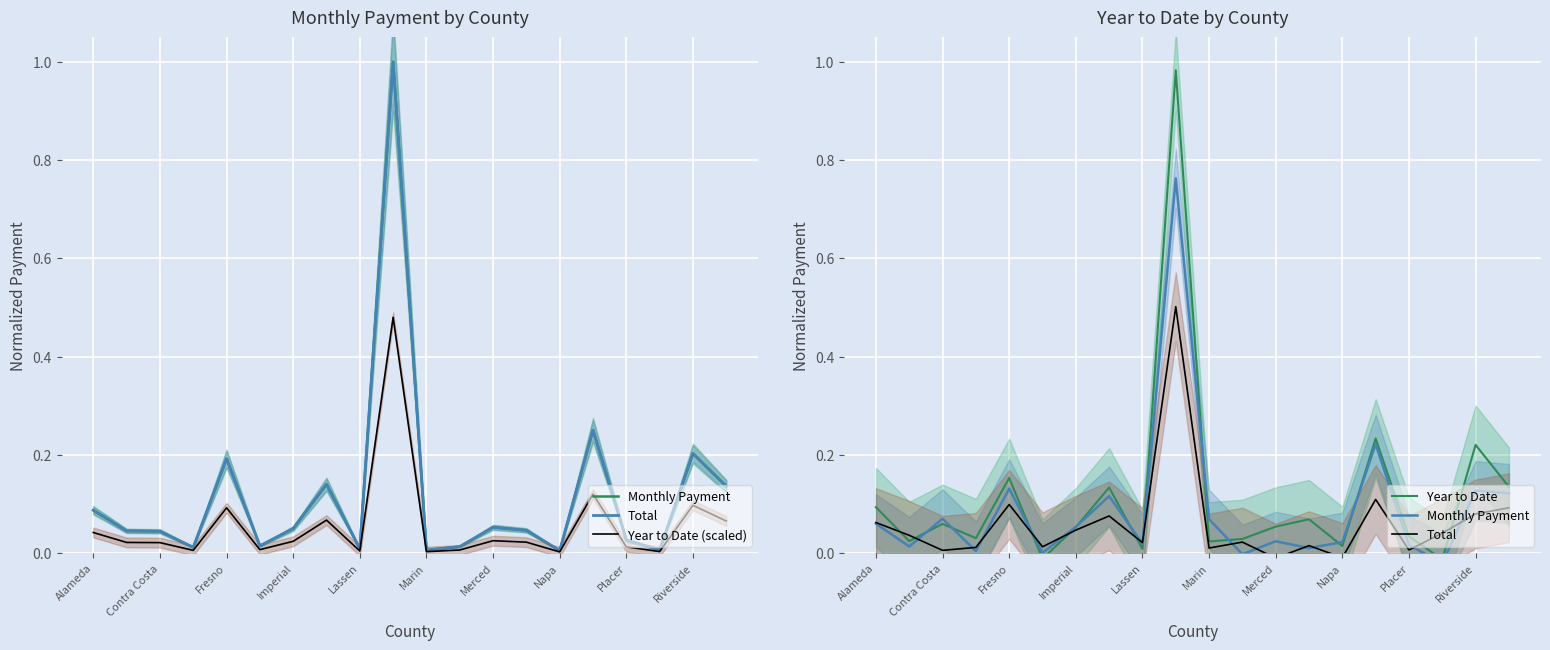

Is it true that Monthly Payment equals 0.0 at Contra Costa?

True